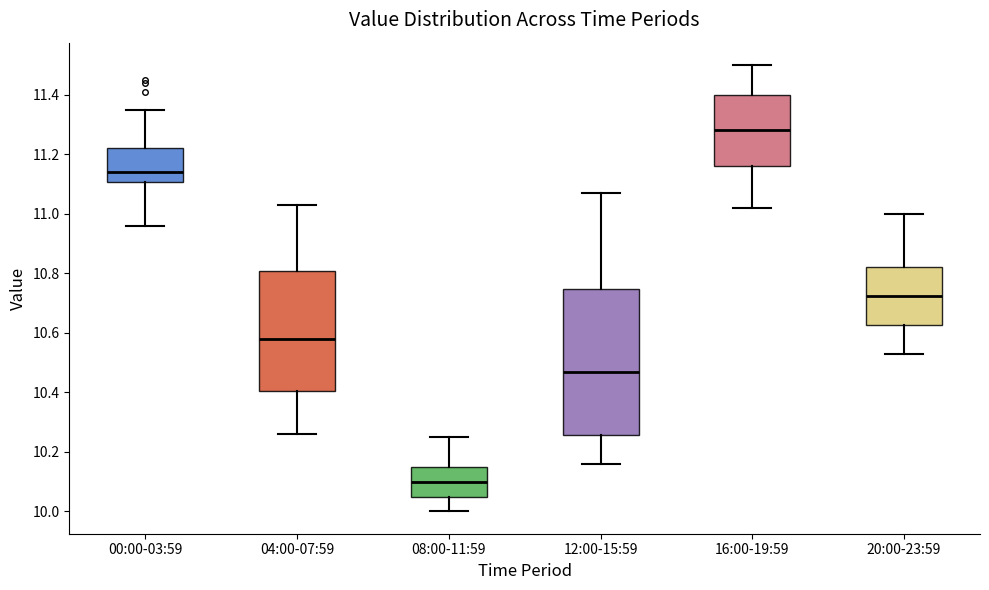

Where does the upper whisker of the box for 08:00-11:59 end on the y-axis? The values are not printed on the chart, so give them approximately, as read against the axis.

10.26